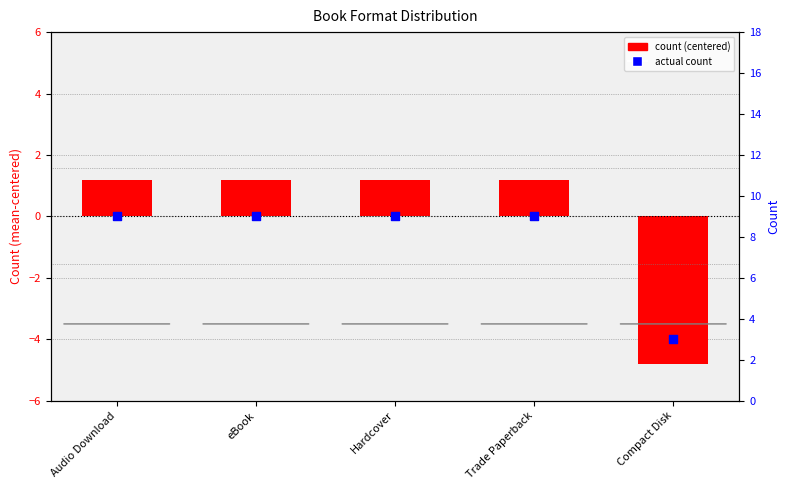

Which series has the largest total across all categories?

actual count